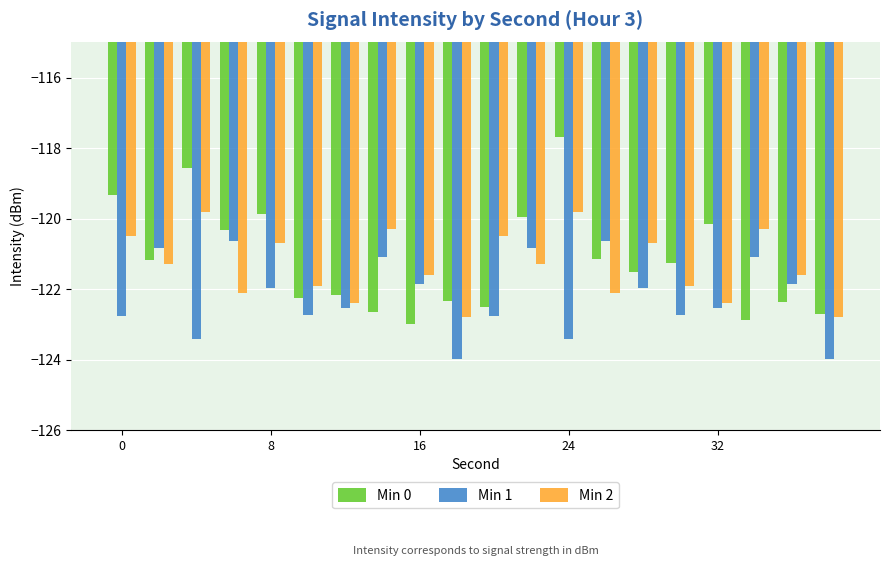

List the series in order of their peak value, lowest first.

Min 1, Min 2, Min 0